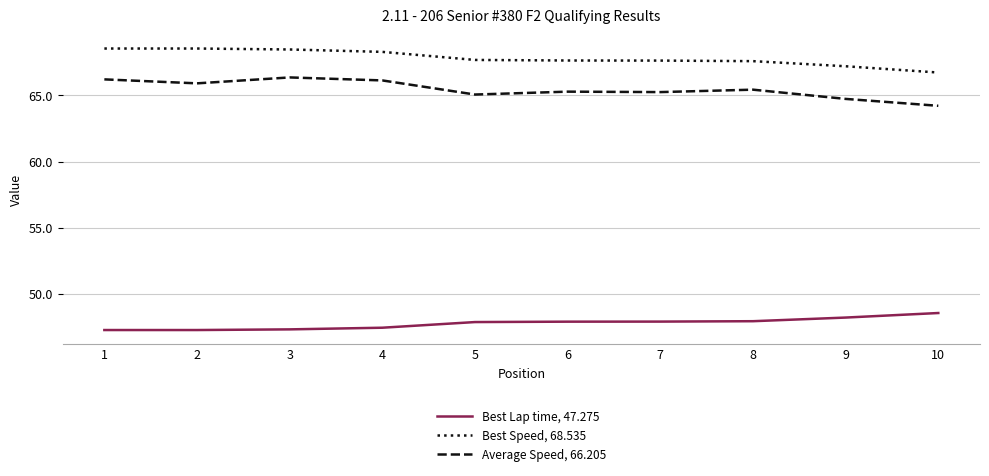

What is the spread (max minus min) of values at 10?

18.2